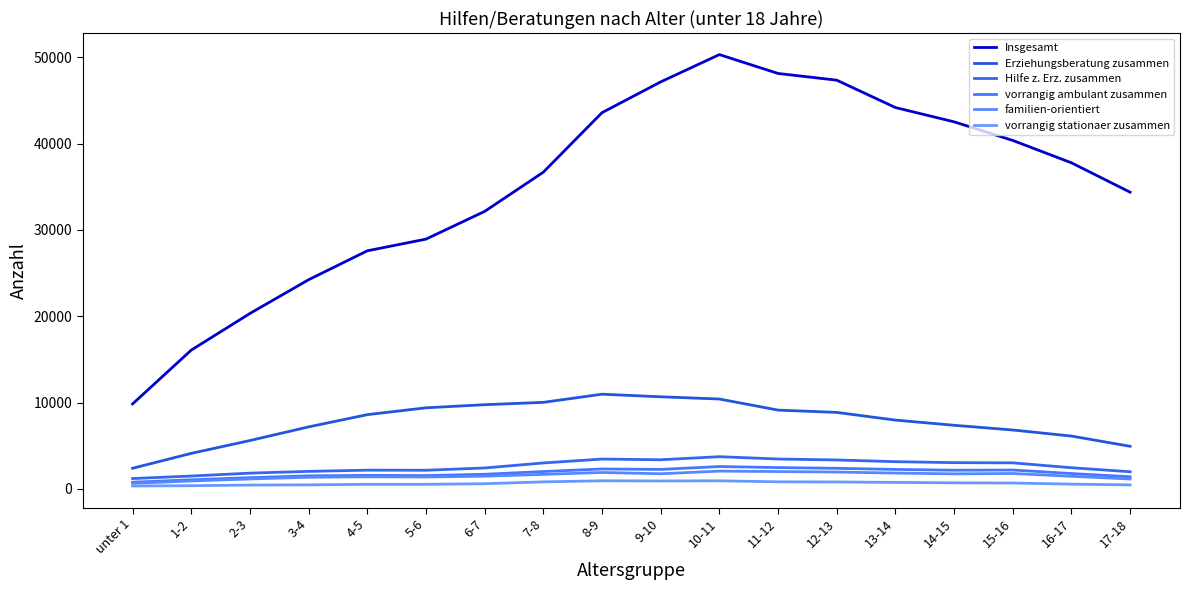

In Erziehungsberatung zusammen, how many points are higher than both neighbors (excluding endpoints)?

1